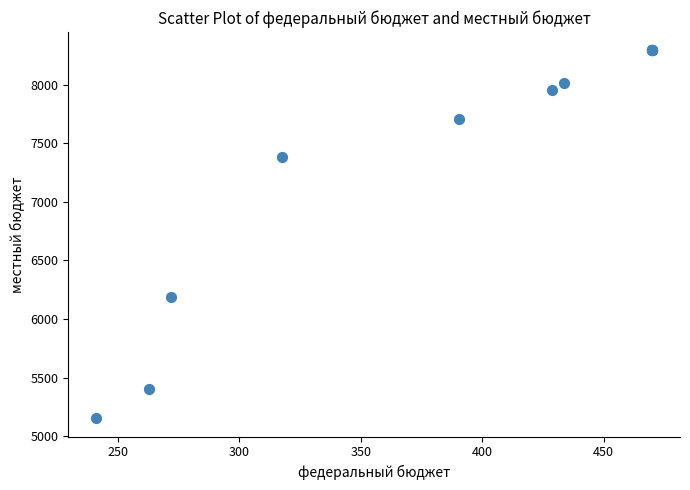

What Y value in the scatter plot is closest to 6723?

6189.6